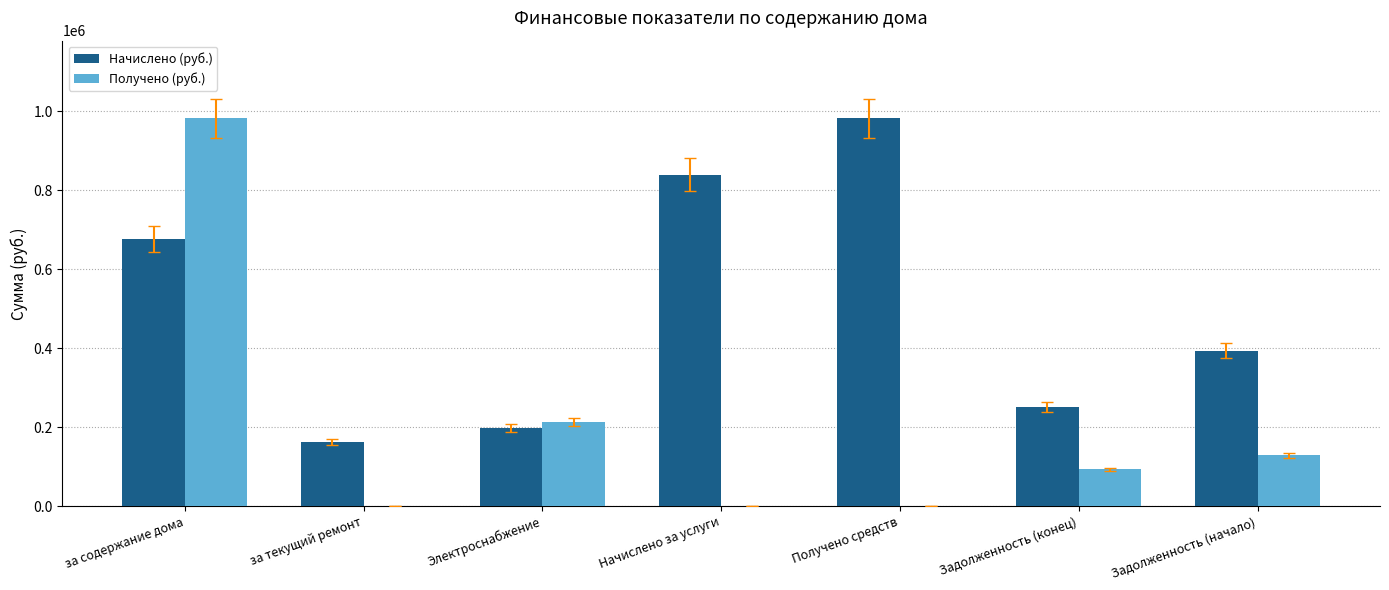

What is the sum of all Получено (руб.) values?

1416955.1